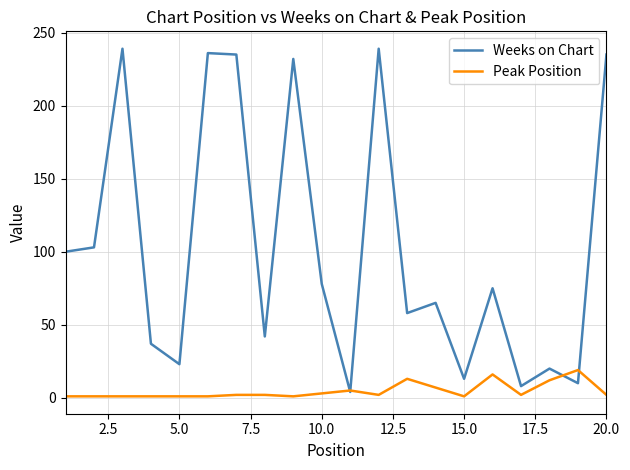

Rank the series by their maximum value, from highest to lowest.

Weeks on Chart, Peak Position